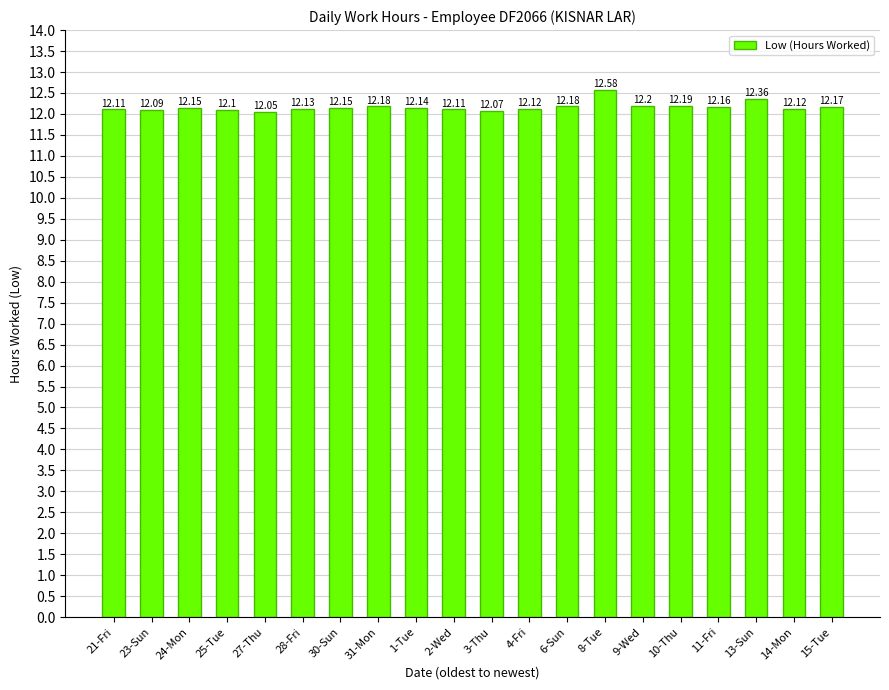

Which has a higher value, 21-Fri or 8-Tue?

8-Tue